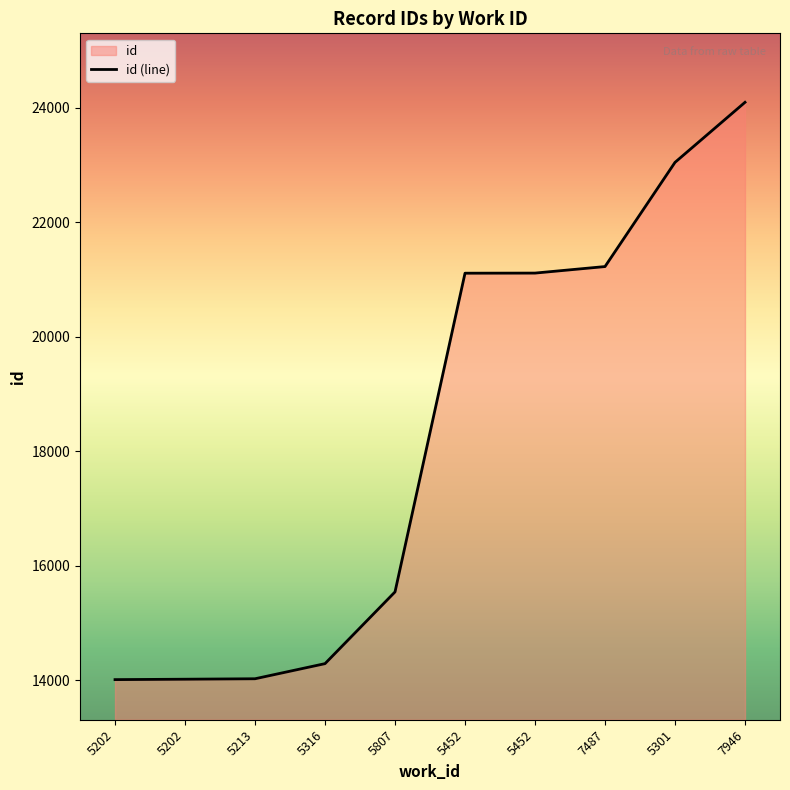

Does the chart display data point markers on the line(s)?

No